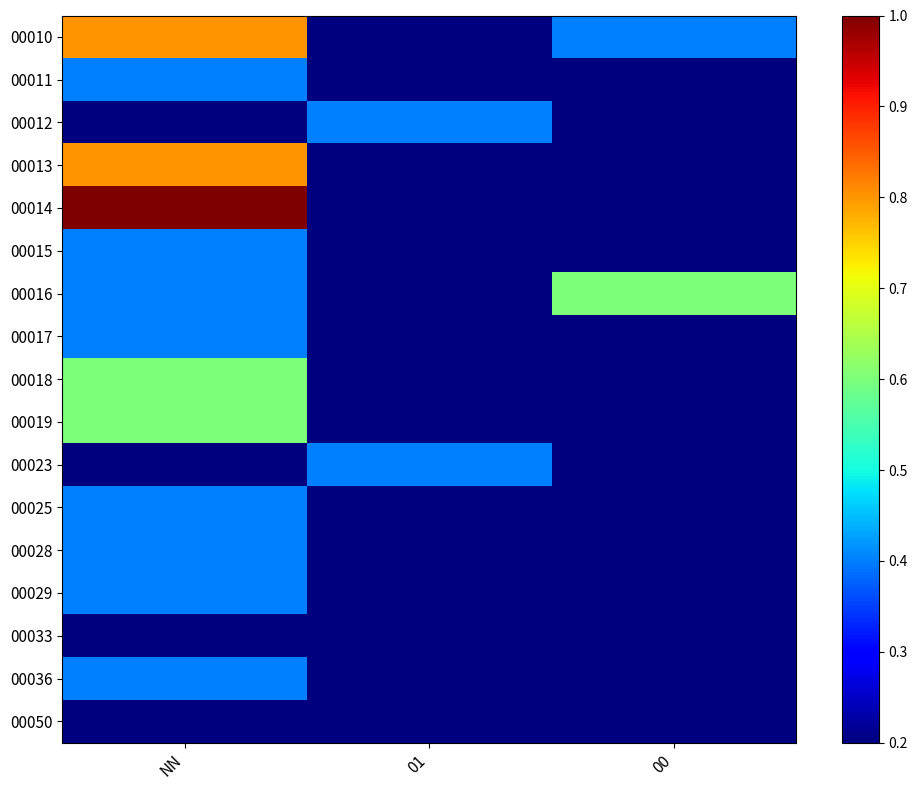

Which label corresponds to the smallest value in the chart?

01